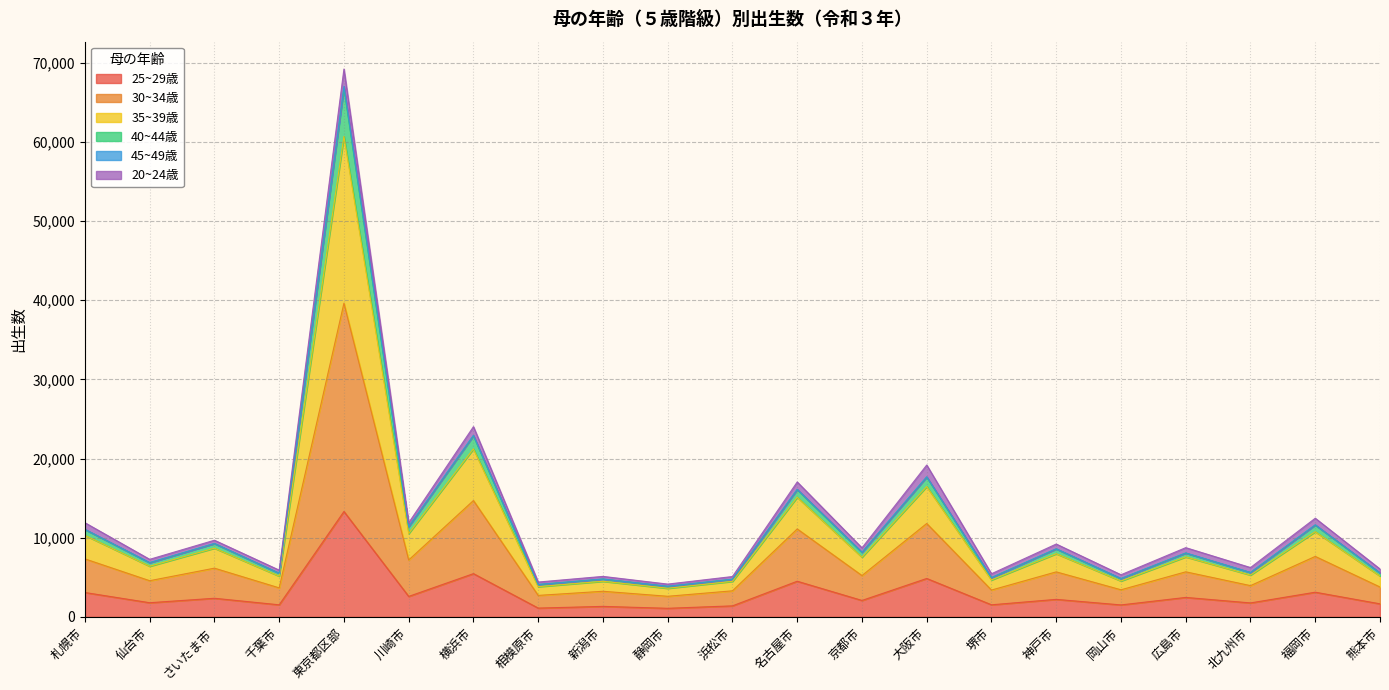

What is the difference between the maximum and minimum values in the 25~29歳 series?

12226